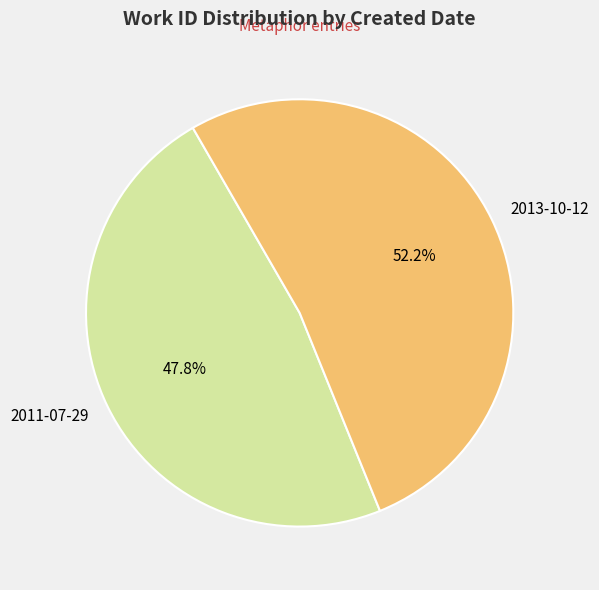

Does any single category account for the majority?

Yes